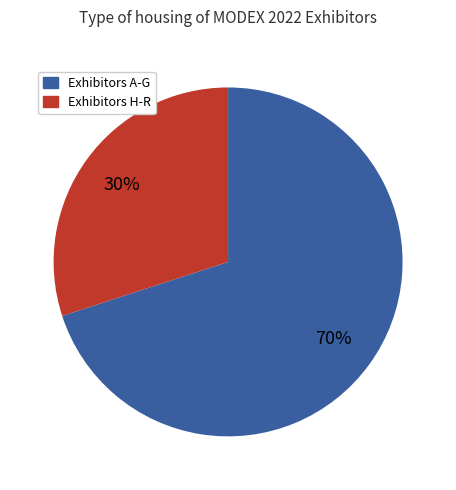

To the nearest percent, what is the difference between the largest and smallest slice percentages?

40%